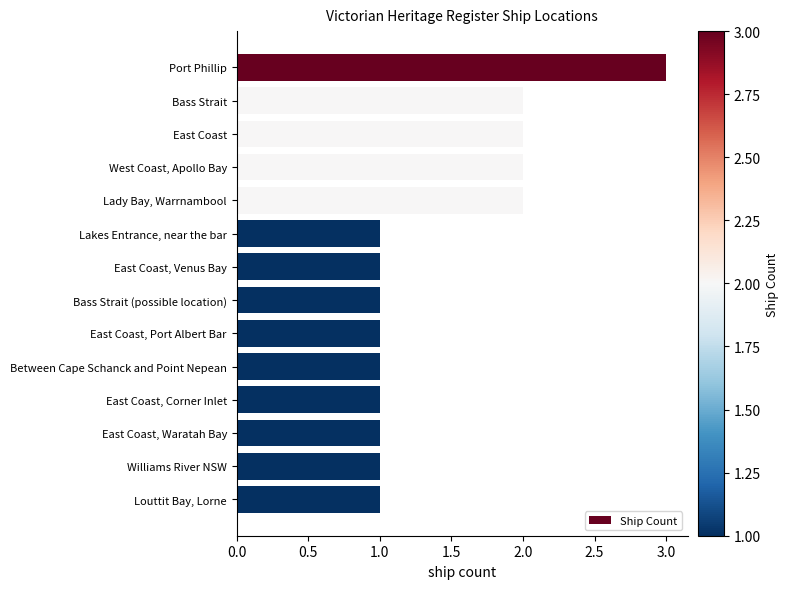

The chart shows a value of 1 at East Coast, Corner Inlet. True or false?

True